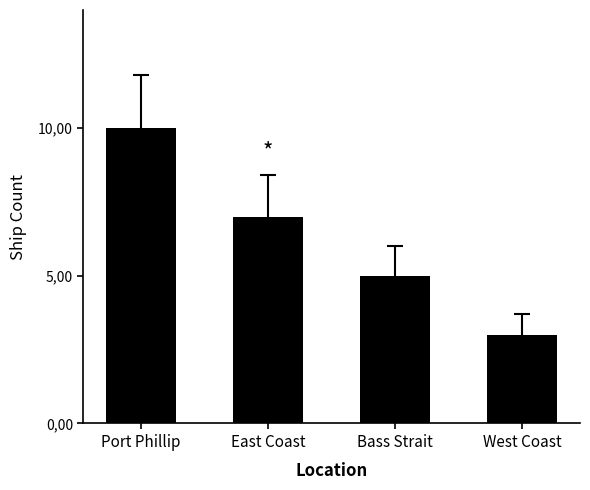

Where does the data first go above 7?

Port Phillip